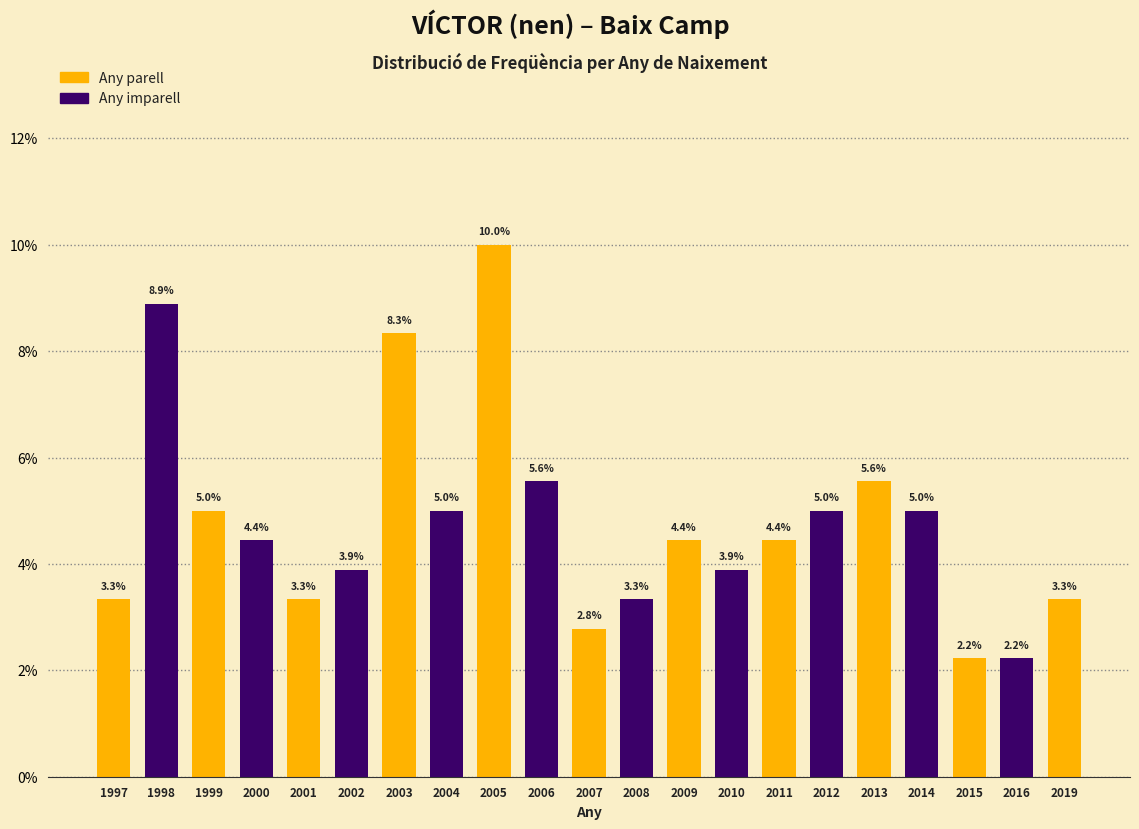

Reading right to left, transcribe all the data shown in this chart.

3.3	2.2	2.2	5.0	5.6	5.0	4.4	3.9	4.4	3.3	2.8	5.6	10.0	5.0	8.3	3.9	3.3	4.4	5.0	8.9	3.3